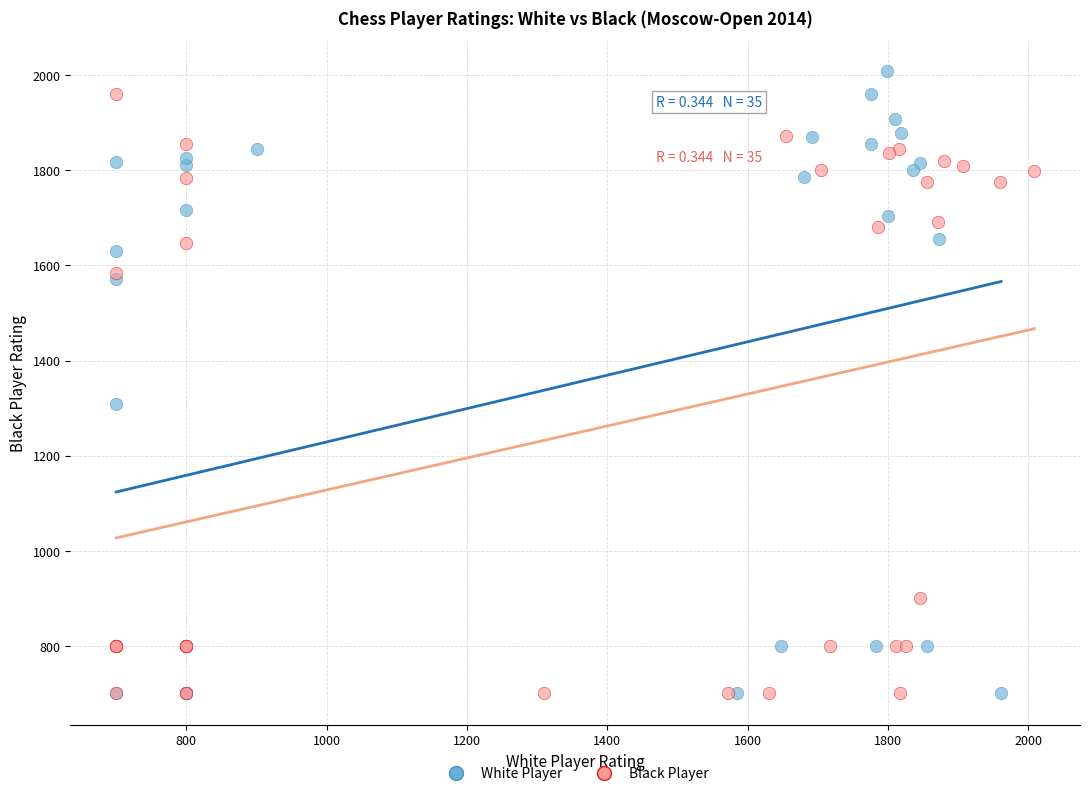

Which series contains the highest Y value?

White Player